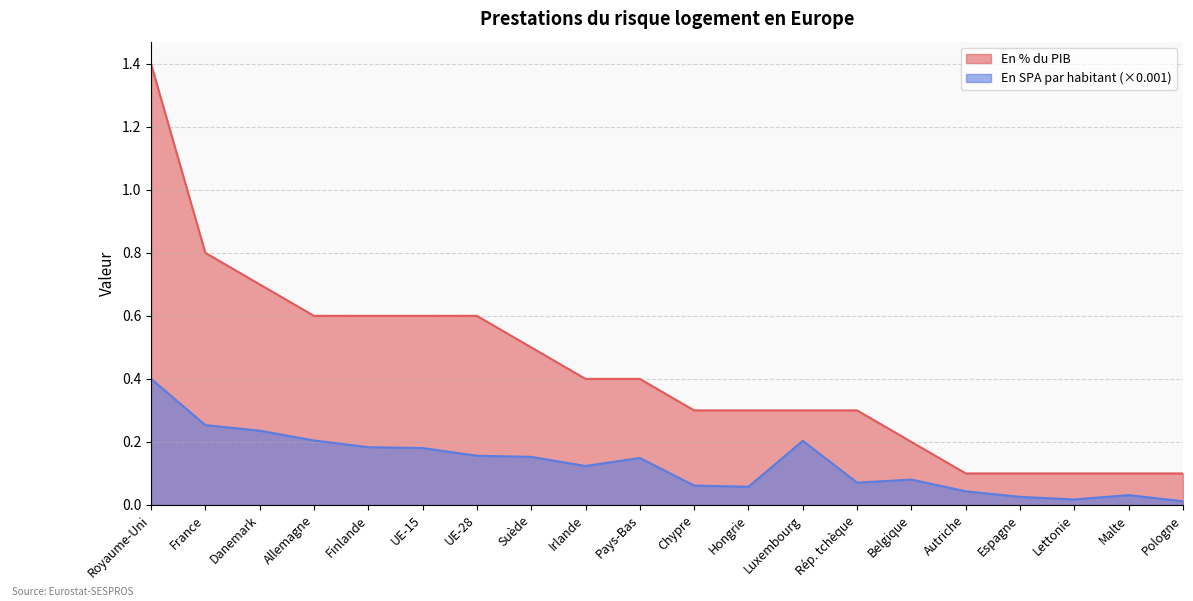

What is the label of the 8th point from the left?

Suède